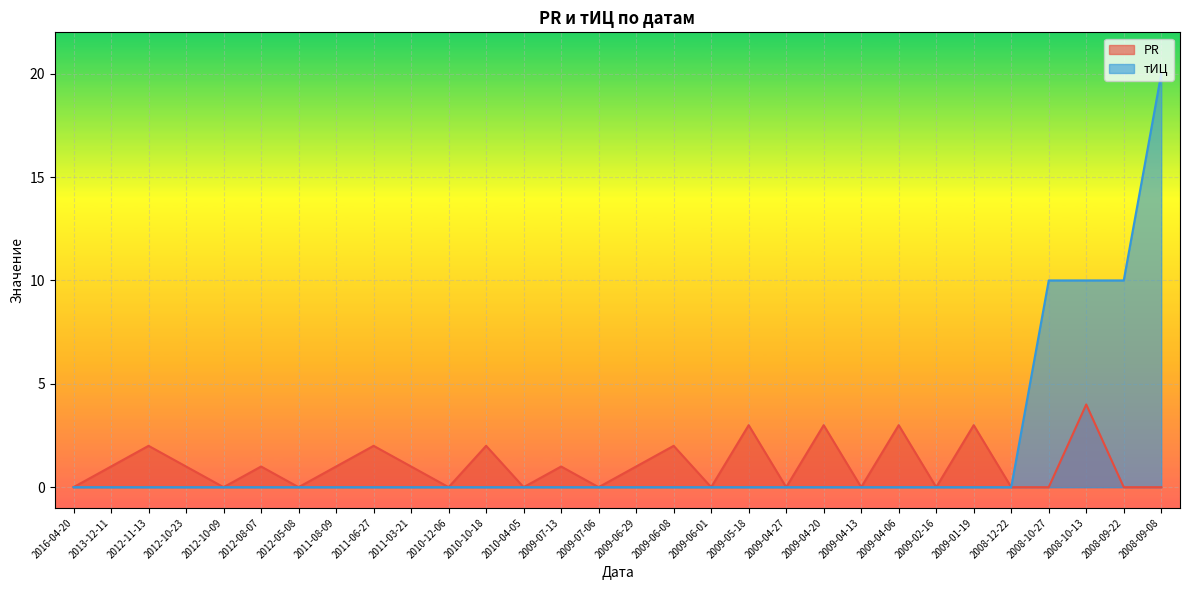

Which label corresponds to the smallest value in the chart?

2016-04-20